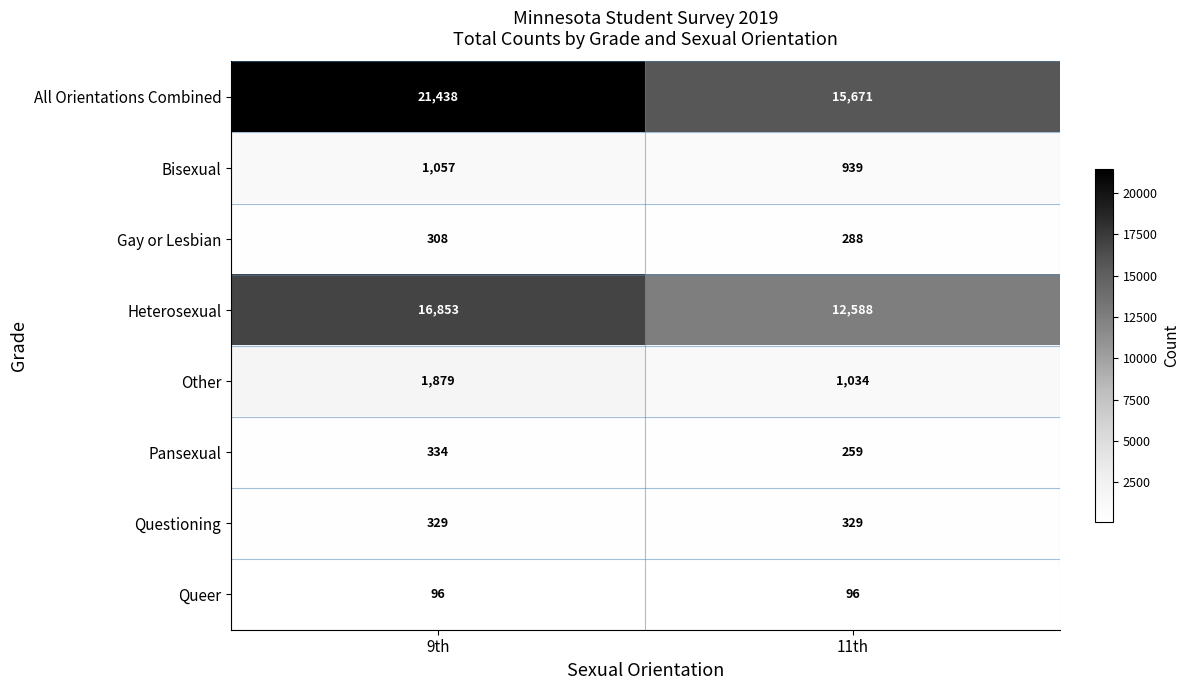

Read the Heterosexual value at 11th.

12588